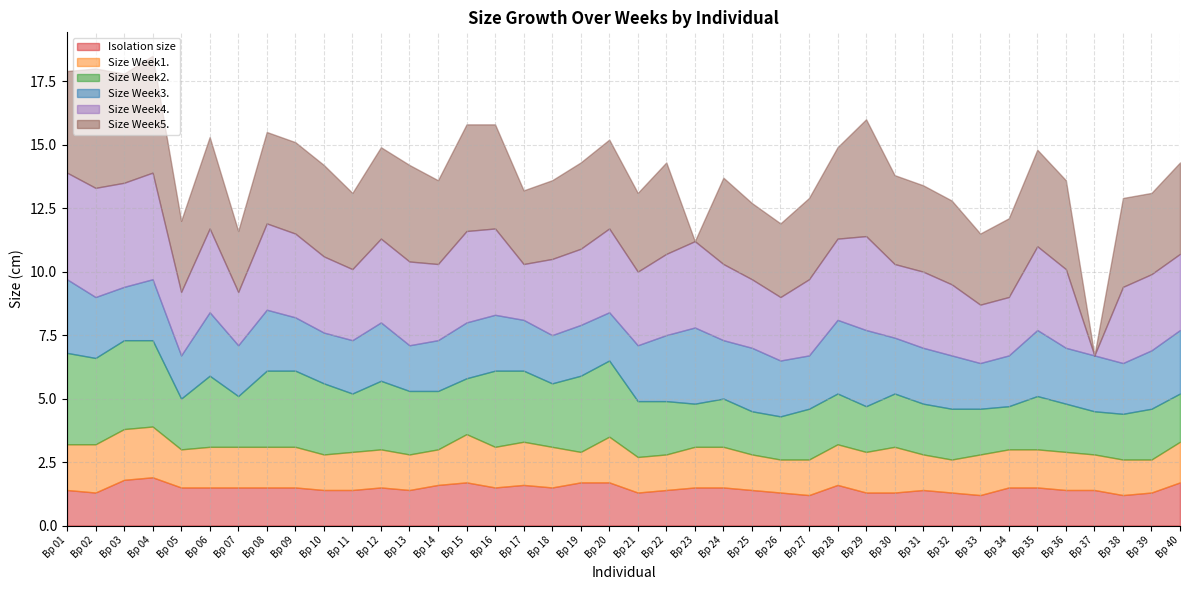

How many interior local peaks does the Size Week4. series have?

10